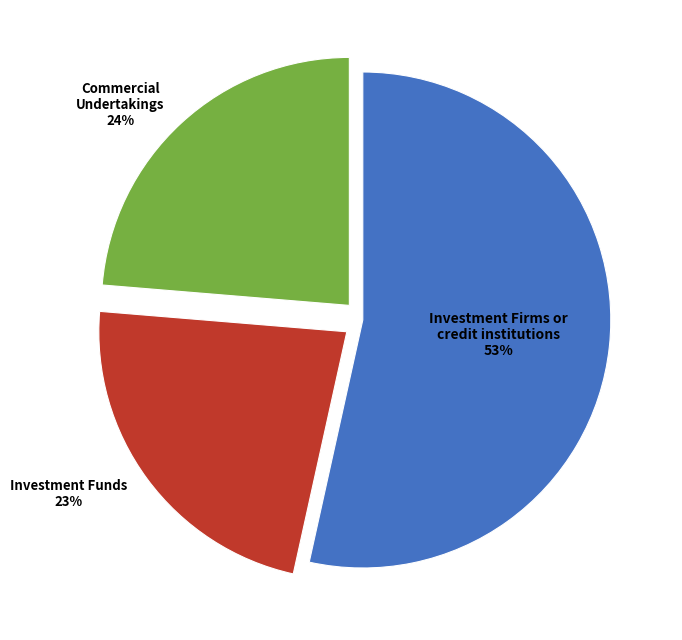

Is there a majority slice in this chart?

Yes